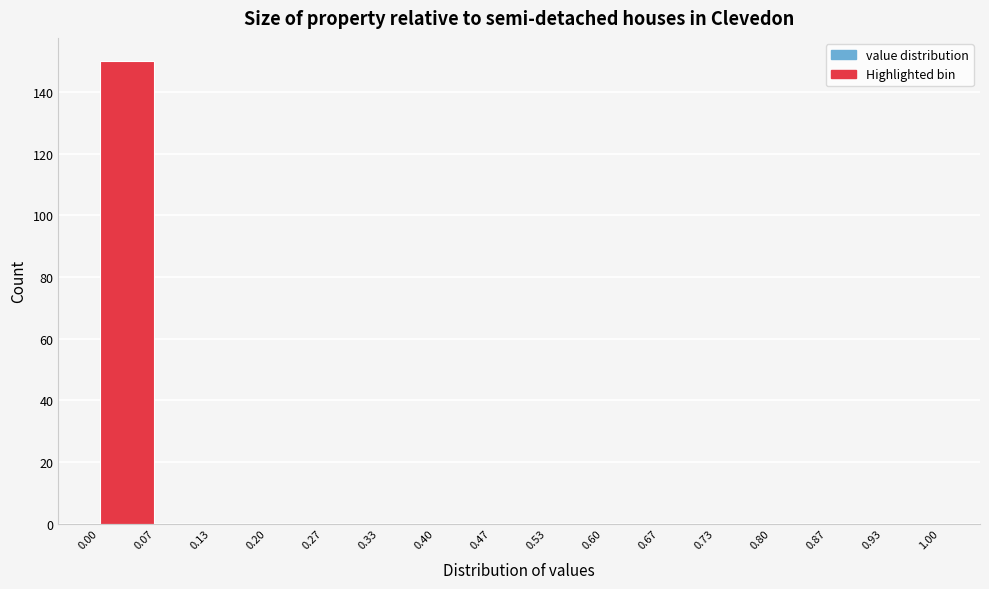

Reading left to right, transcribe this chart: for each bar, give the range it covers on the x-axis and its height. The values are not printed on the chart, so give them approximately, as read against the axis.

0.00 to 0.07: 150
0.07 to 0.13: 0
0.13 to 0.20: 0
0.20 to 0.27: 0
0.27 to 0.33: 0
0.33 to 0.40: 0
0.40 to 0.47: 0
0.47 to 0.53: 0
0.53 to 0.60: 0
0.60 to 0.67: 0
0.67 to 0.73: 0
0.73 to 0.80: 0
0.80 to 0.87: 0
0.87 to 0.93: 0
0.93 to 1.00: 0